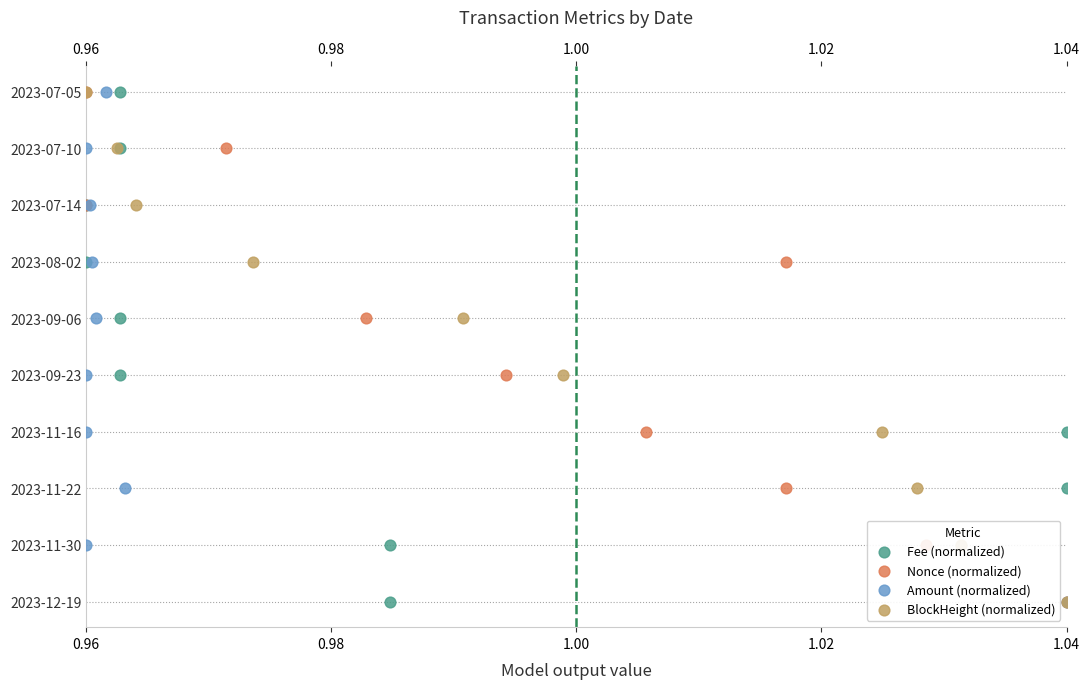

Which series contains the highest Y value?

Fee (normalized)